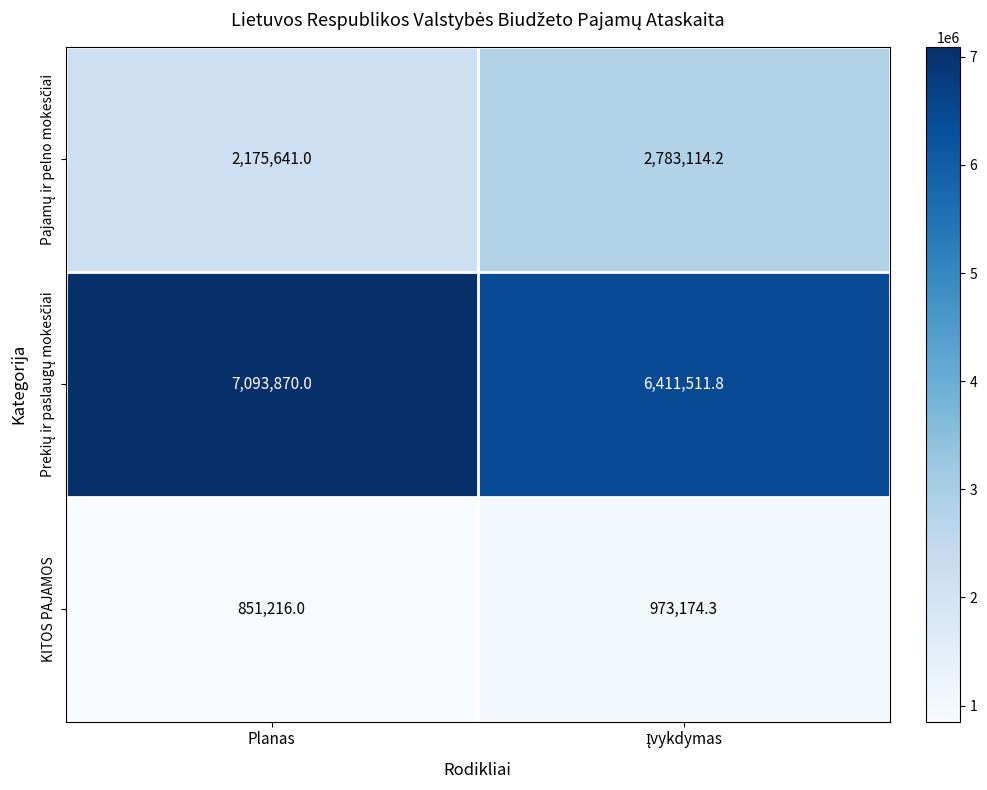

What is the total value across all series at Planas?

10120727.0